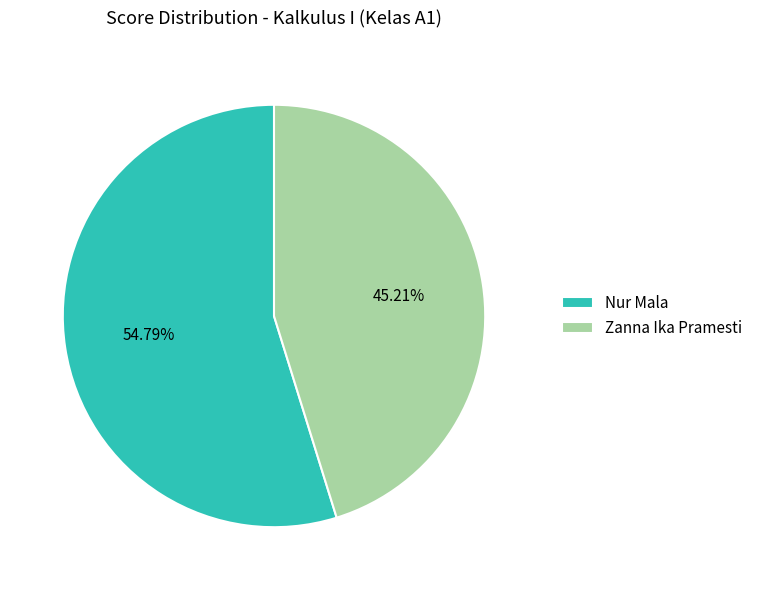

How many segments does this pie chart have?

2